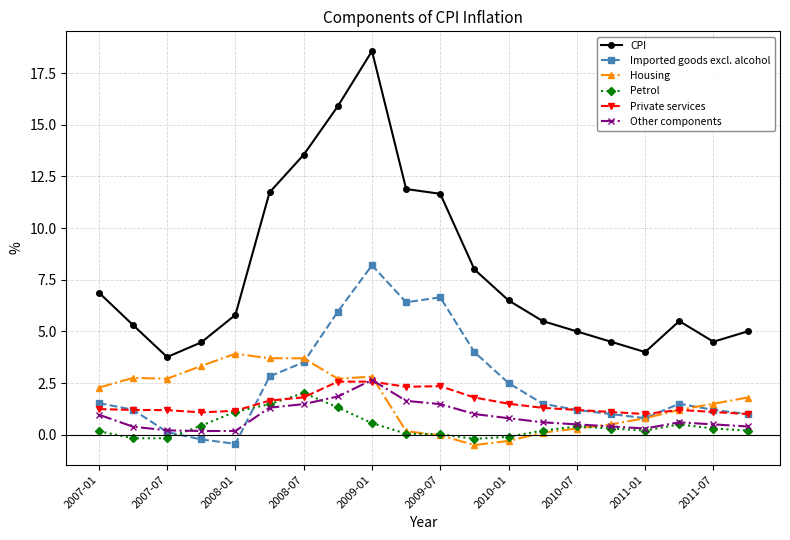

True or false: CPI has more than 0 points higher than both neighbors.

True